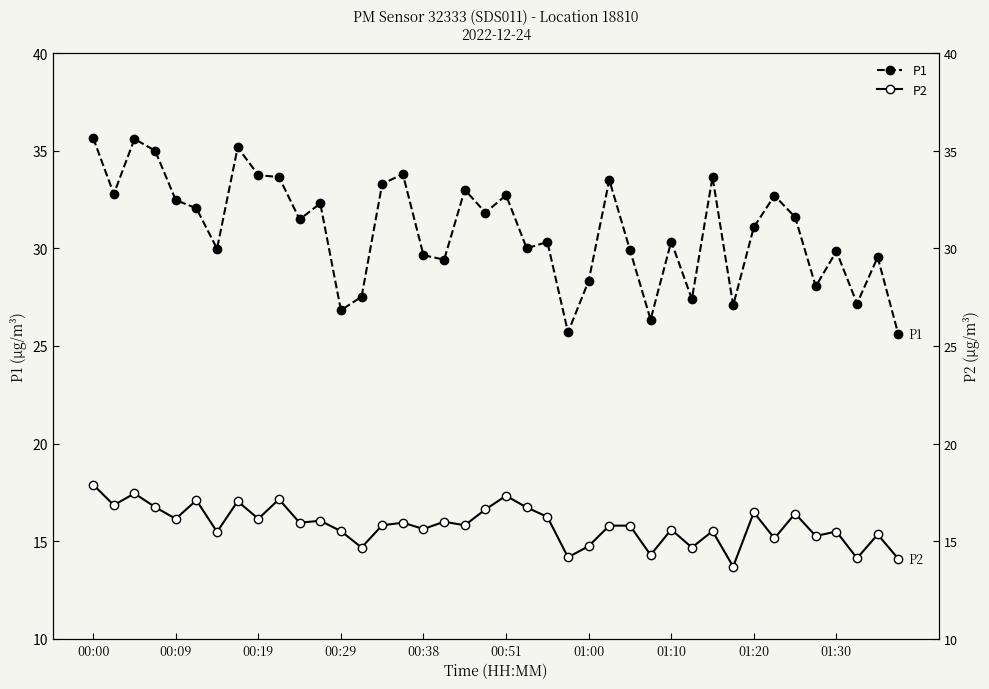

What is the average value of the P2 series?

15.8